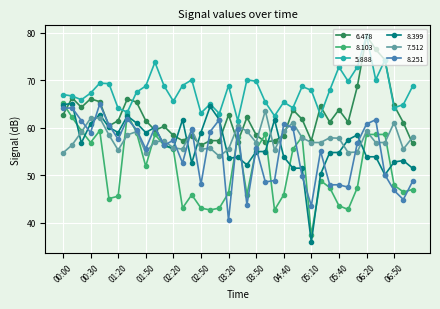

At how many categories does at least one series exceed 47?

39